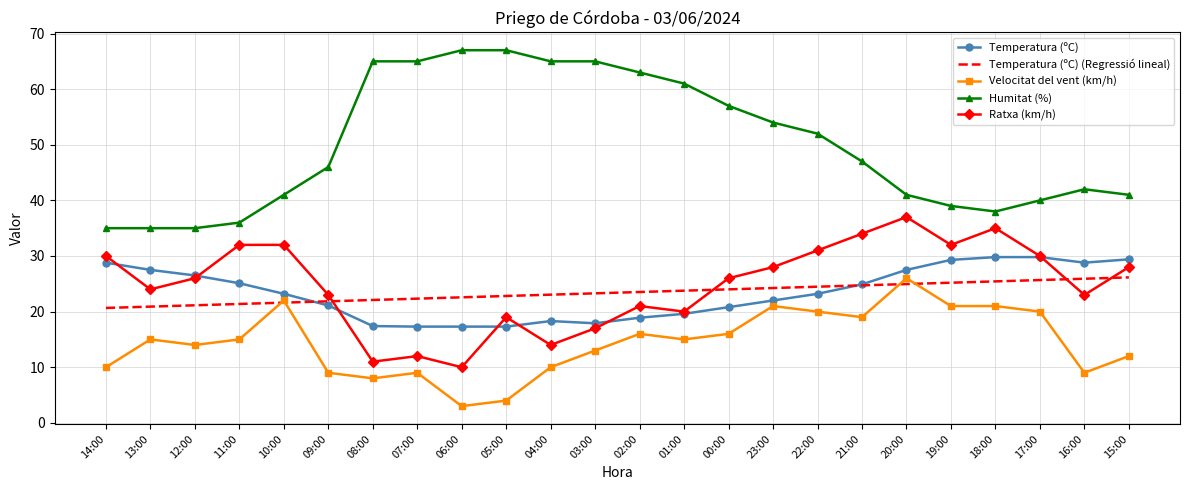

Is the value of Temperatura (ºC) at 16:00 greater than the value of Velocitat del vent (km/h) at 23:00?

Yes